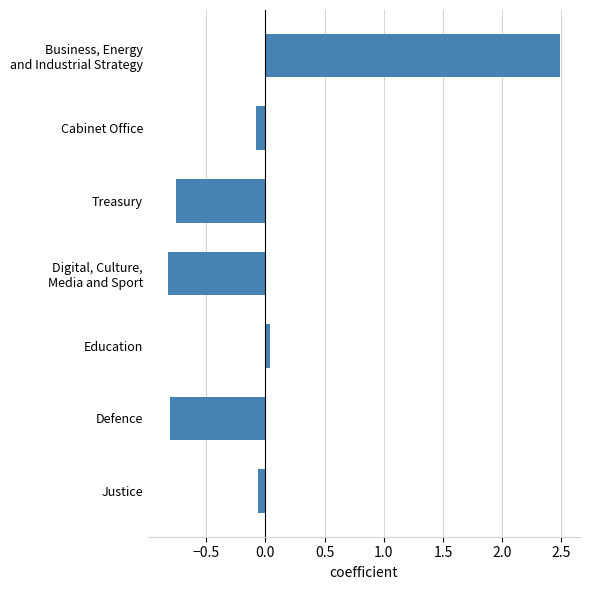

The chart shows a value of -0.2 at Treasury. True or false?

False